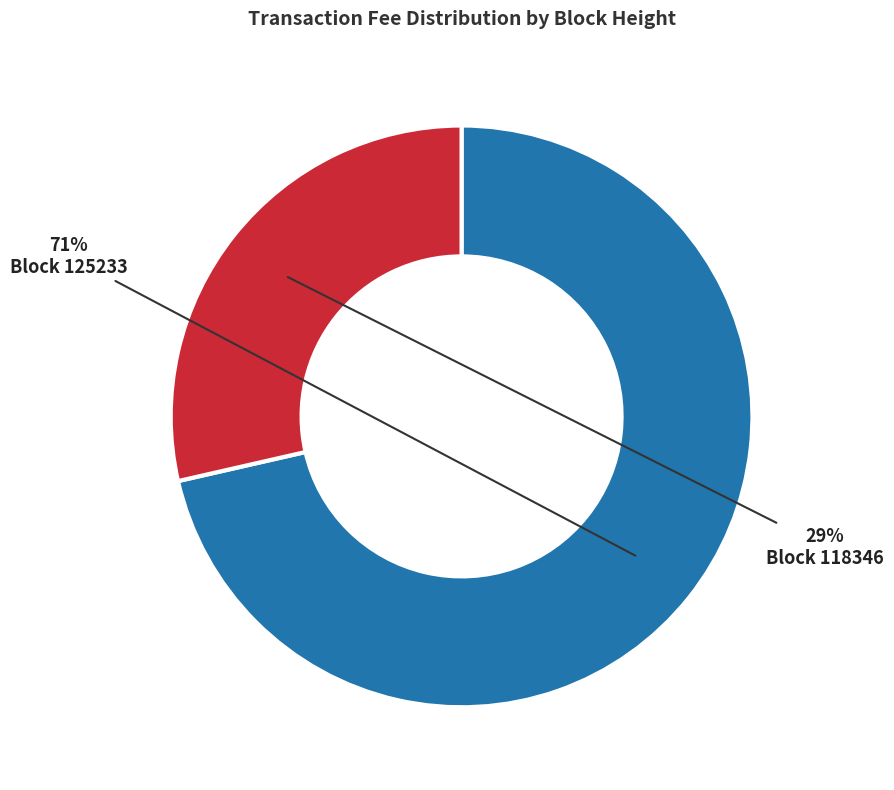

Is there any slice that represents more than half of the pie?

Yes